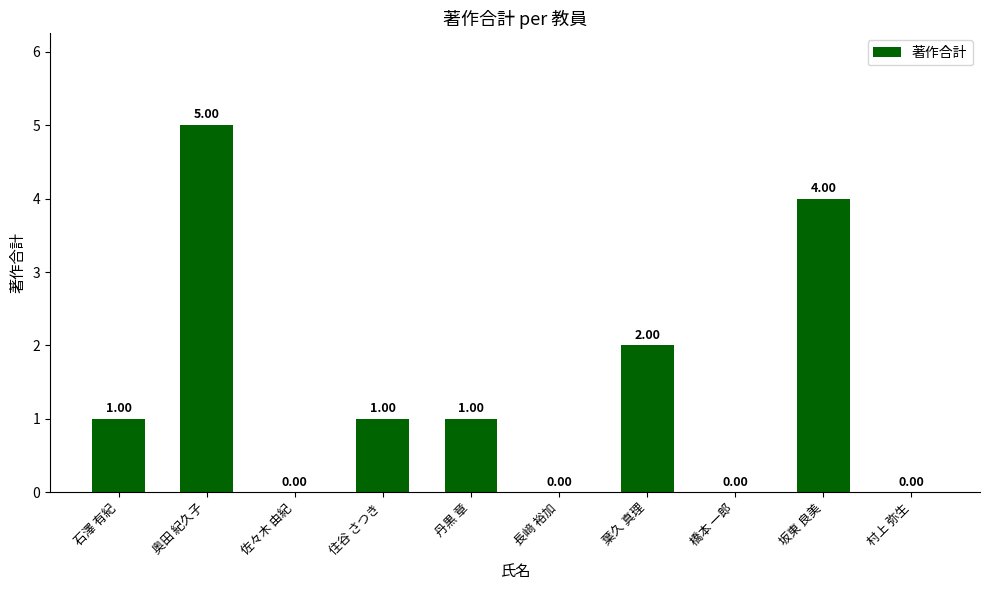

Reading left to right, transcribe all the data shown in this chart.

石澤 有紀=1	奥田 紀久子=5	佐々木 由紀=0	住谷 さつき=1	丹黒 章=1	長﨑 裕加=0	葉久 真理=2	橋本 一郎=0	坂東 良美=4	村上 弥生=0